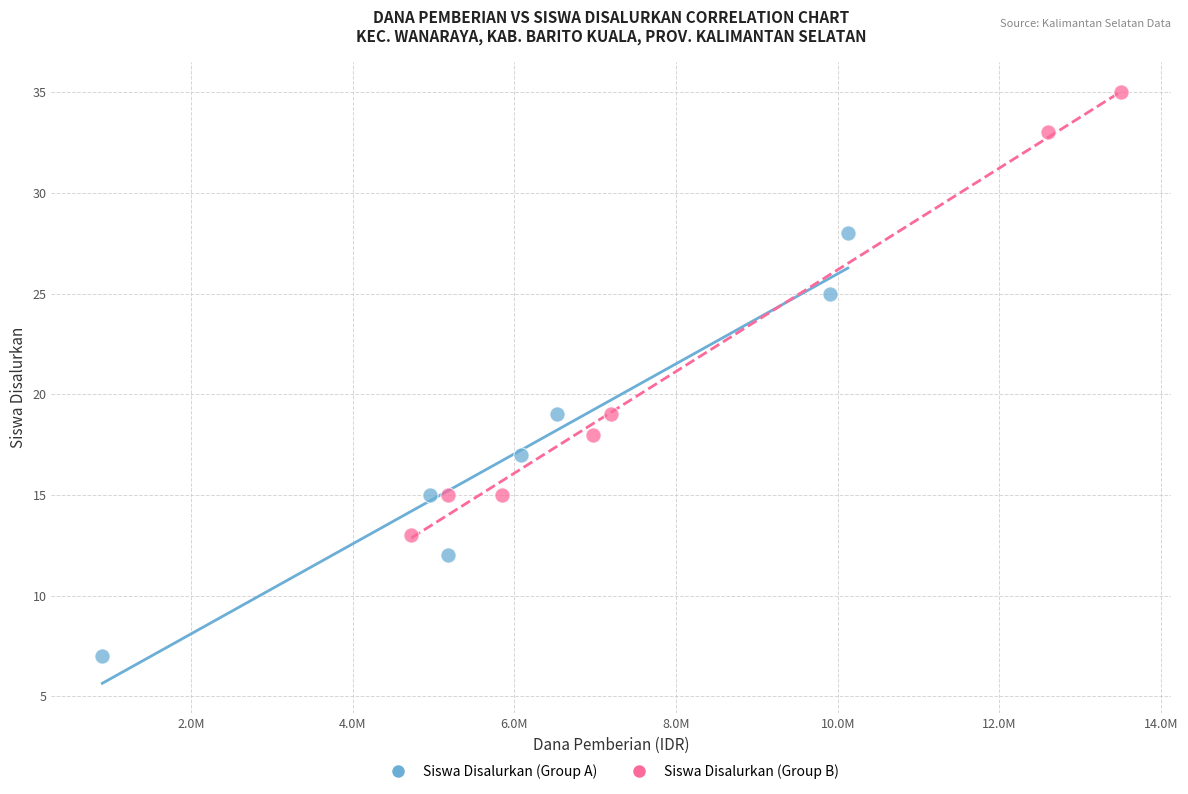

Which series contains the lowest Y value?

Siswa Disalurkan (Group A)